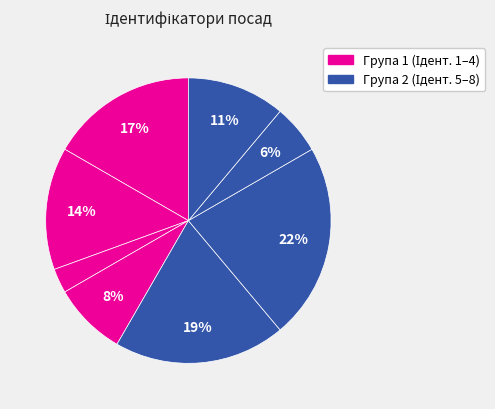

How many slices are in this pie chart?

8